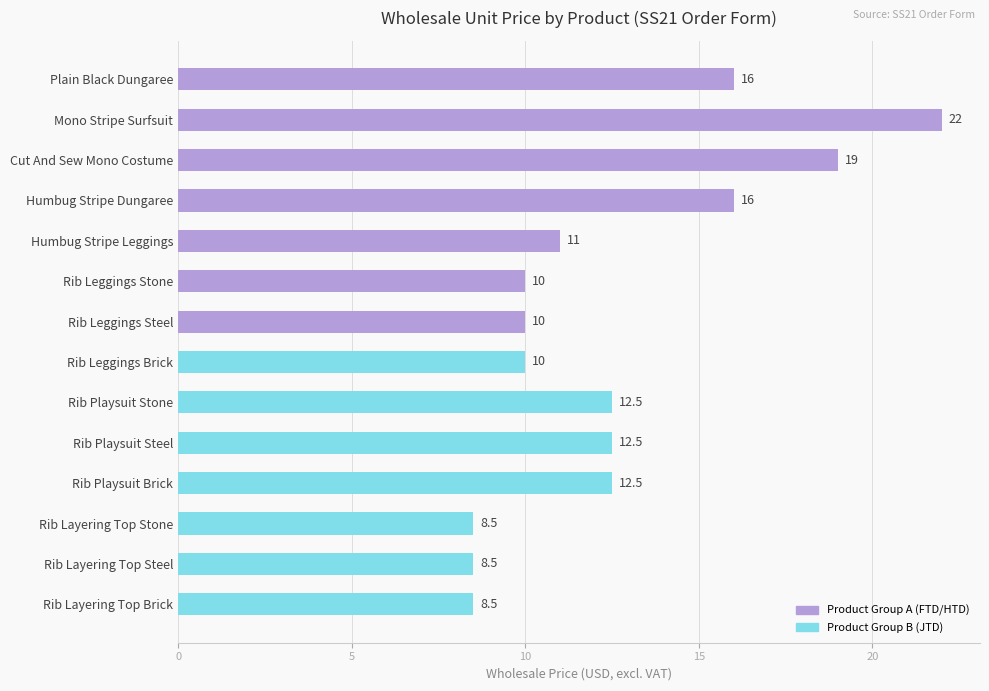

Does the chart contain any negative values?

No